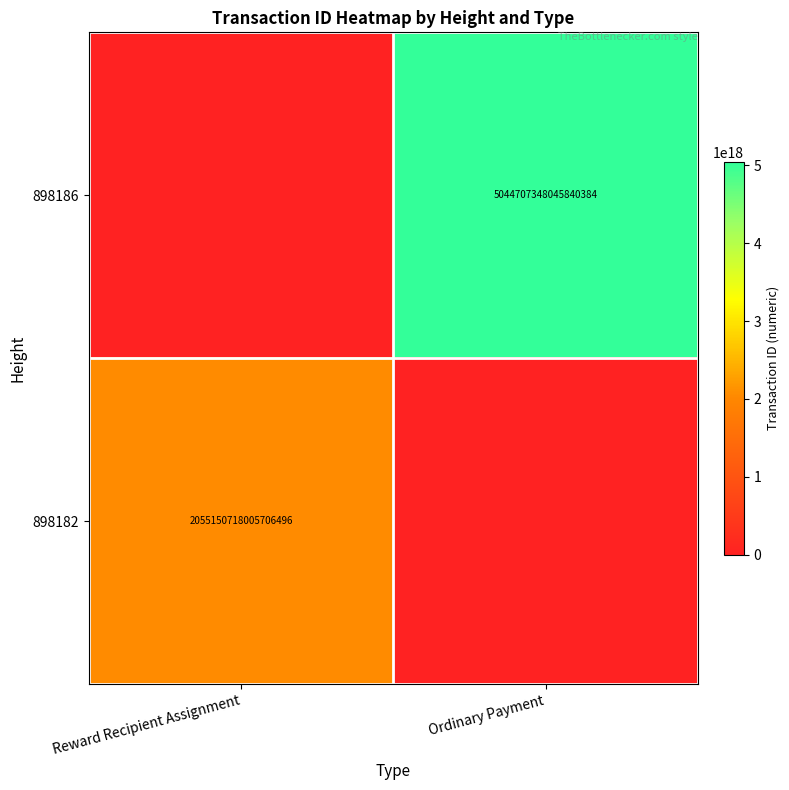

True or false: 898182 has a value of 2055150718005706496 at Reward Recipient Assignment.

True